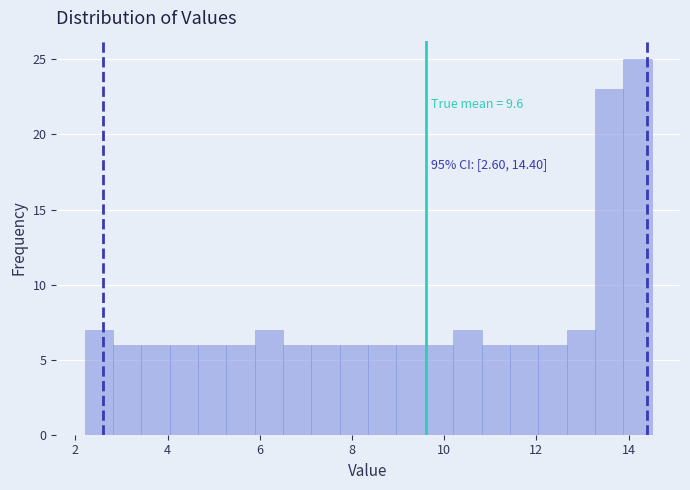

Read against the x-axis, roughly where is the centre of the tallest bar?

14.2